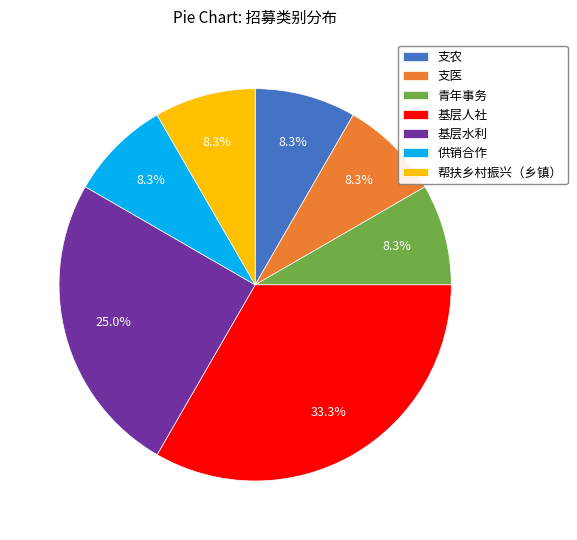

Is there any slice that represents more than half of the pie?

No